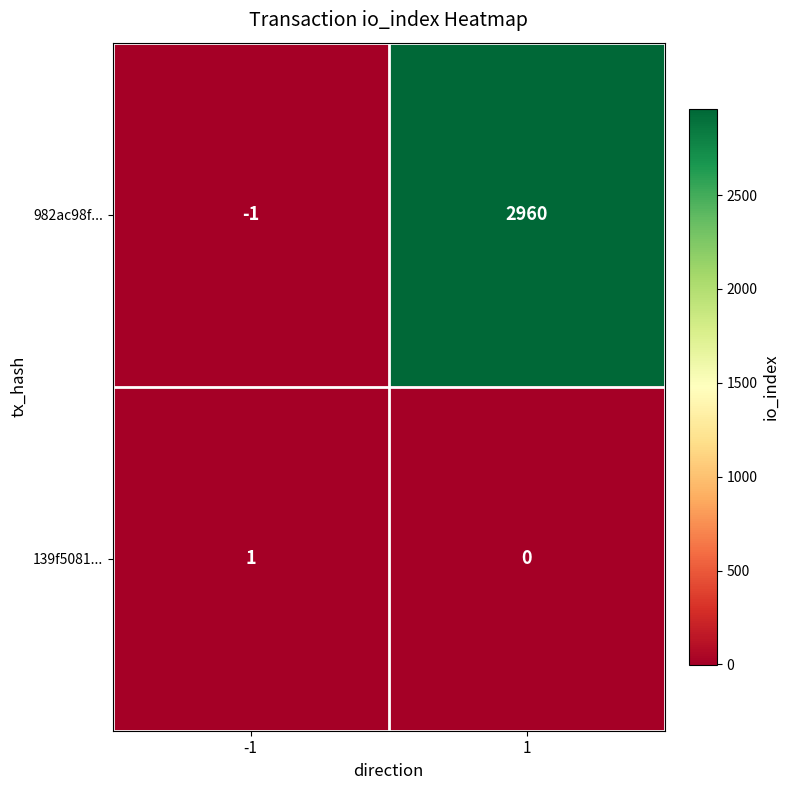

Which series has the largest total across all categories?

982ac98f...